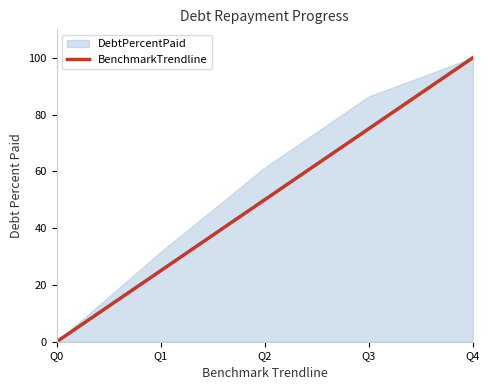

Which series has the largest total across all categories?

DebtPercentPaid